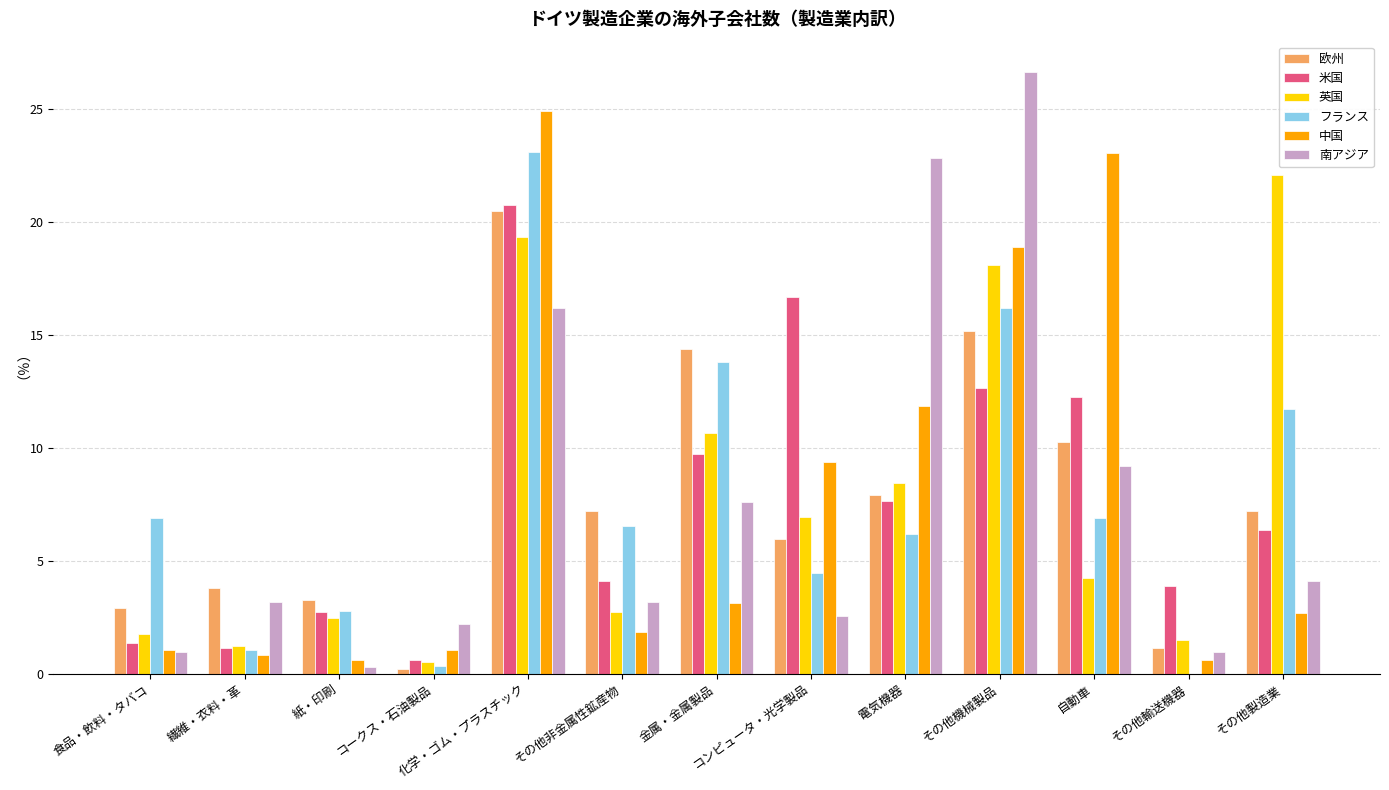

The 中国 series shows 0.5 at その他製造業. True or false?

False